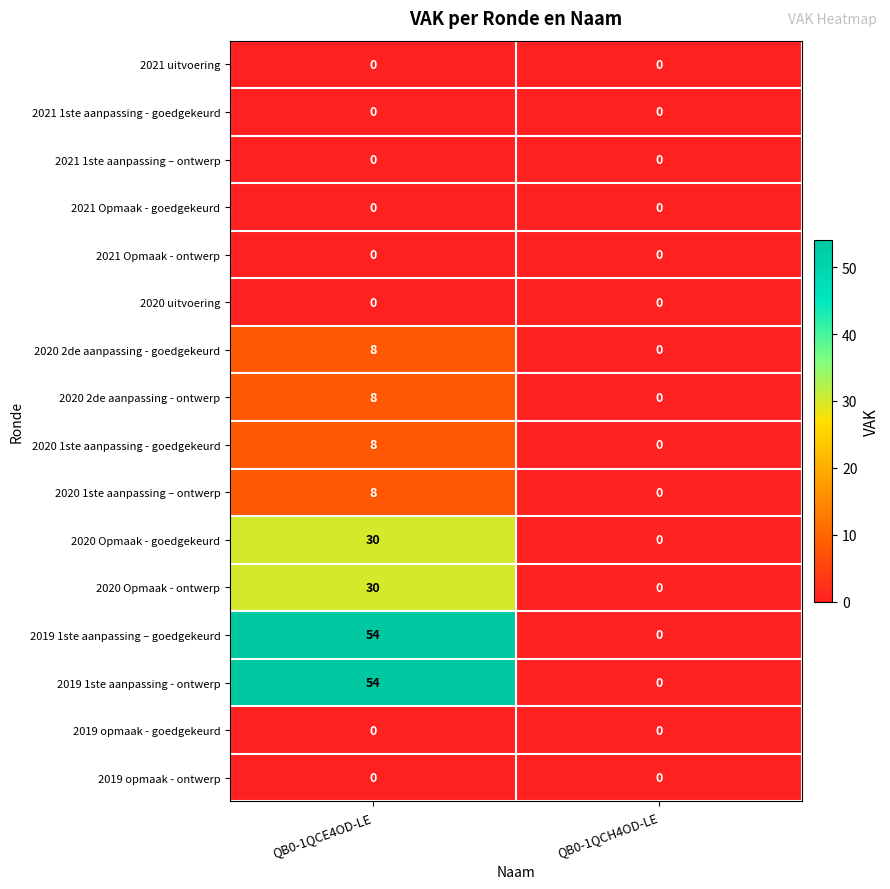

Which category has the highest value in the 2020 Opmaak - ontwerp series?

QB0-1QCE4OD-LE